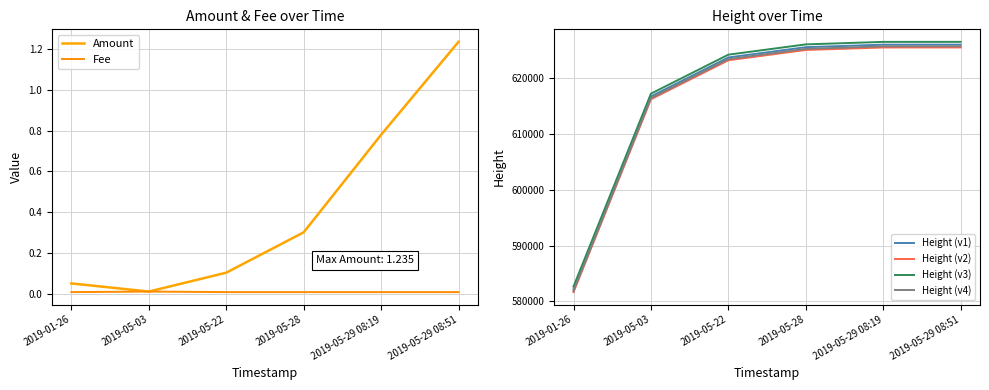

Where is Amount nearest to the value 0?

2019-05-03